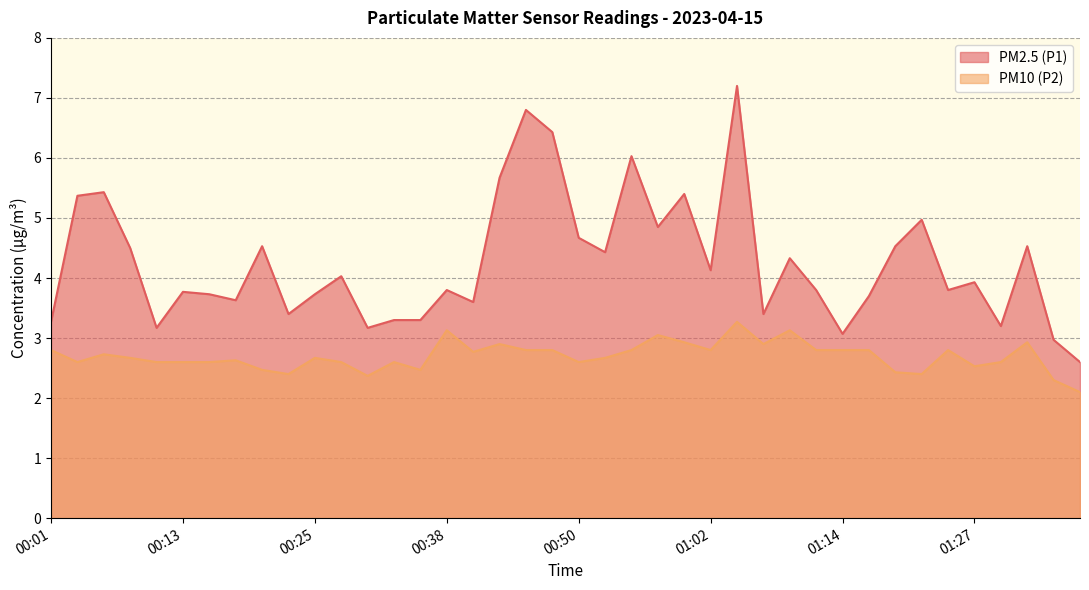

How many lines are shown in the chart?

2